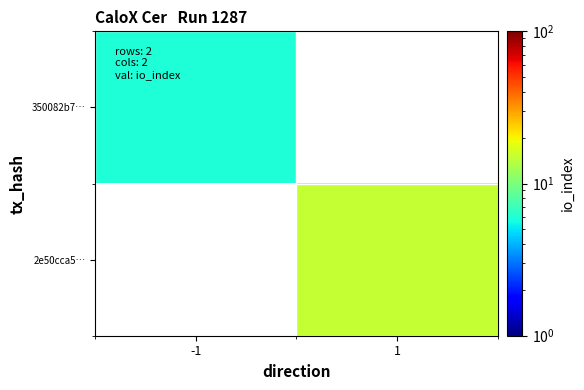

Which label corresponds to the smallest value in the chart?

-1